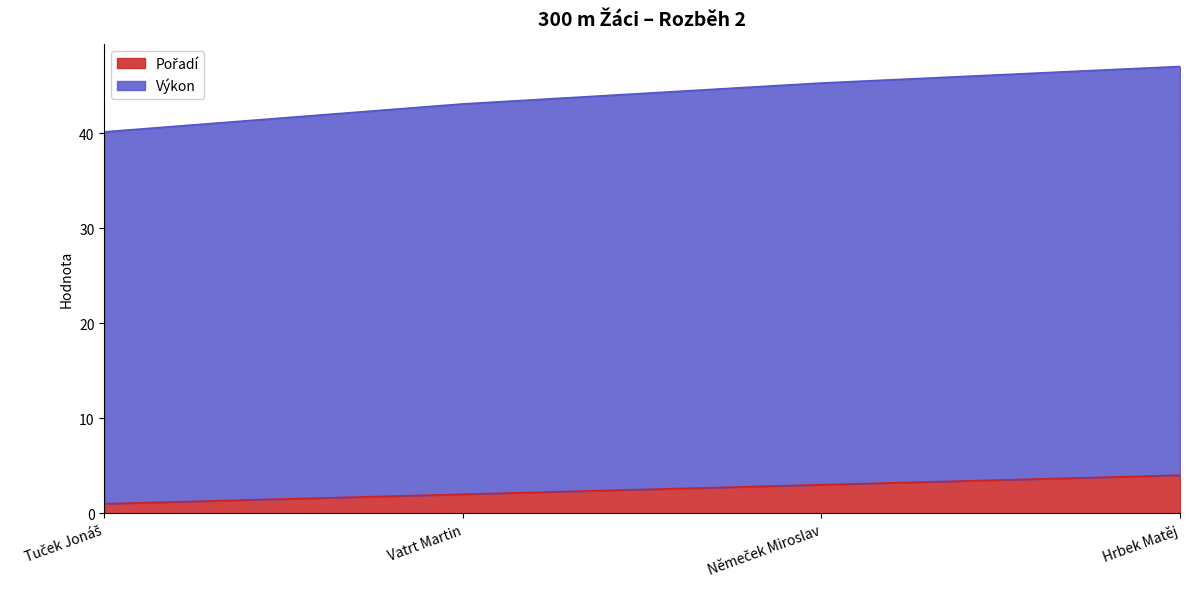

True or false: Výkon has a value of 77.3 at Němeček Miroslav.

False